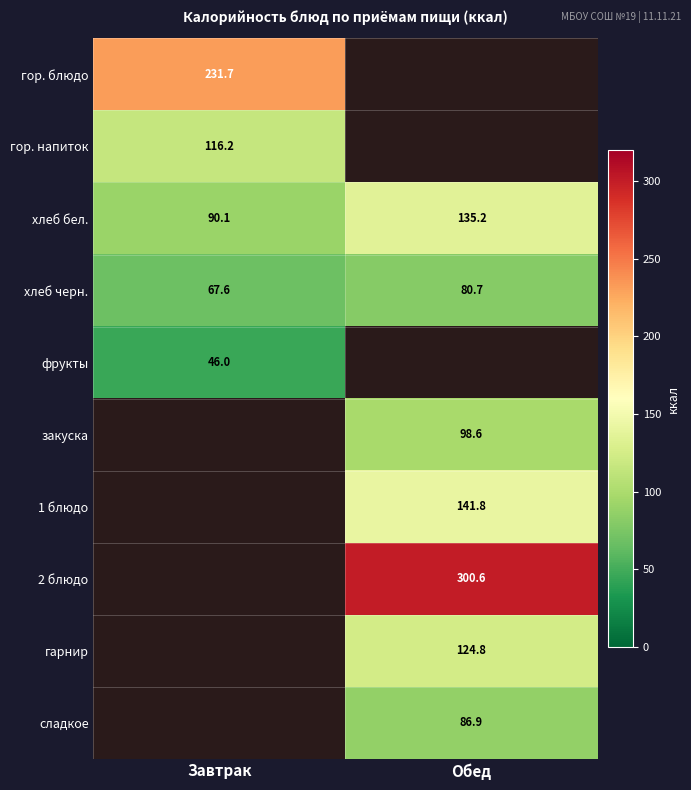

Which category has the lowest value in the хлеб бел. series?

Завтрак